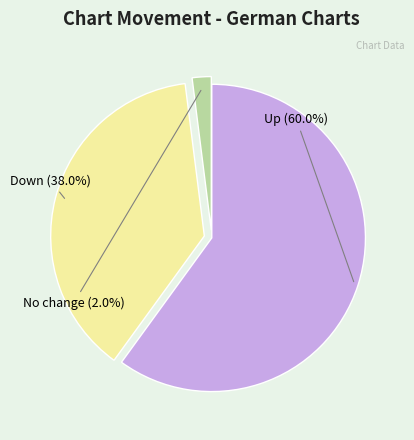

Is there any slice that represents more than half of the pie?

Yes